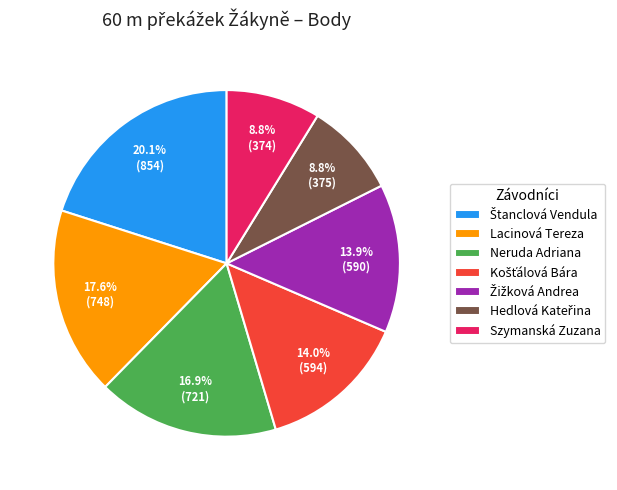

Is there any slice that represents more than half of the pie?

No